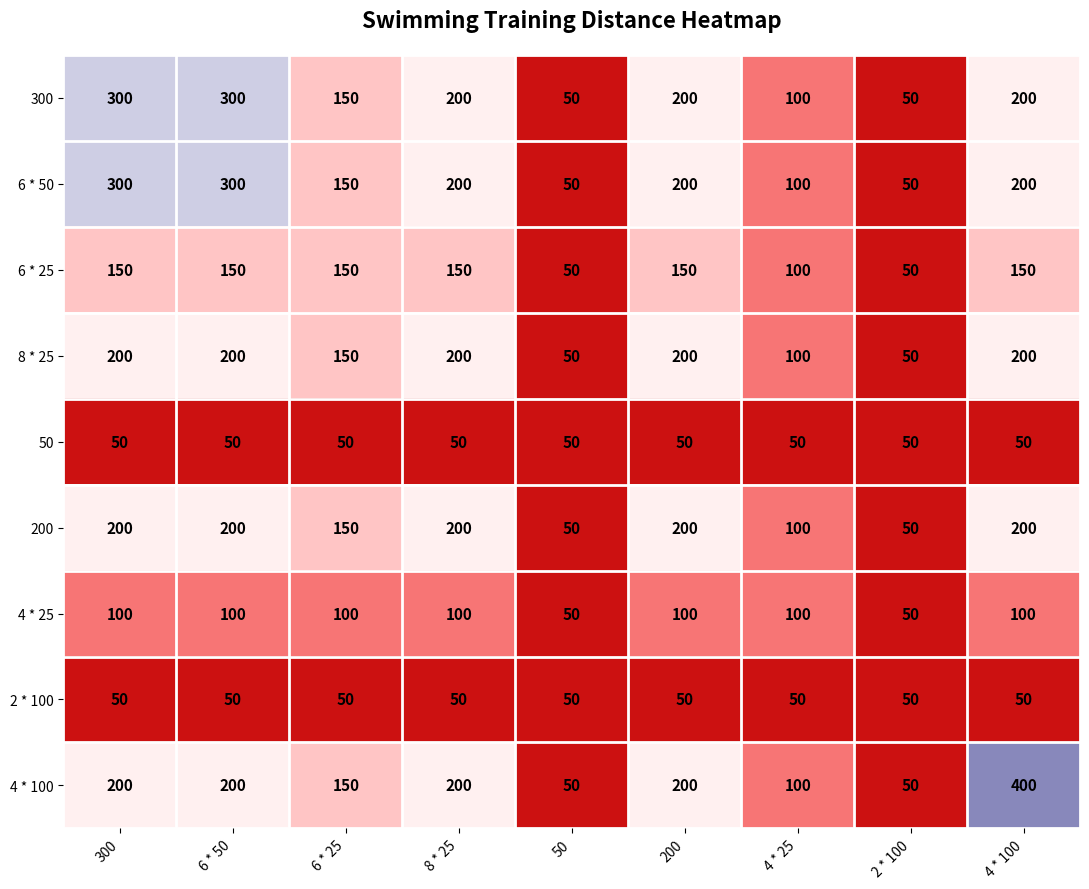

True or false: 300 has a value of 200 at 4 * 100.

True